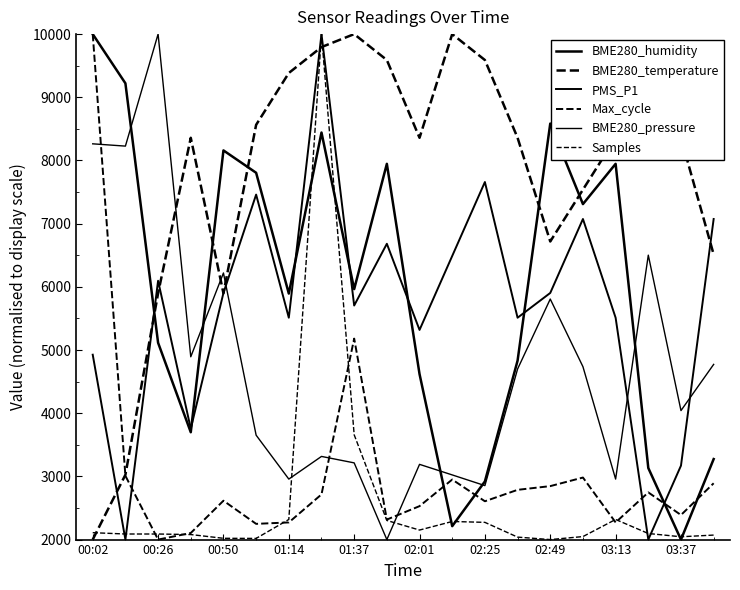

Does the chart have visible grid lines?

No